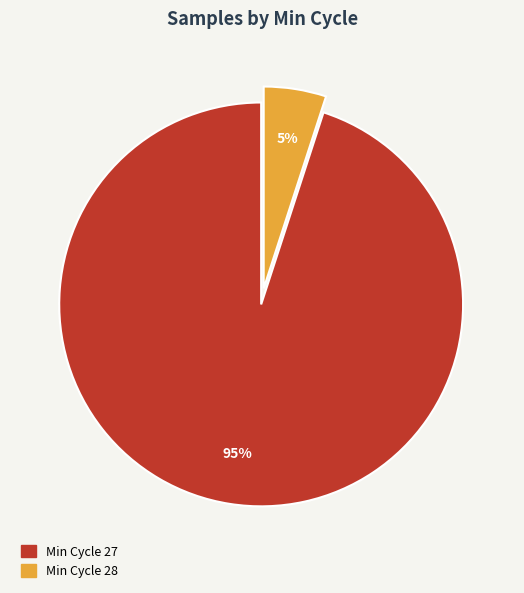

Between Min Cycle 28 and Min Cycle 27, which is larger?

Min Cycle 27